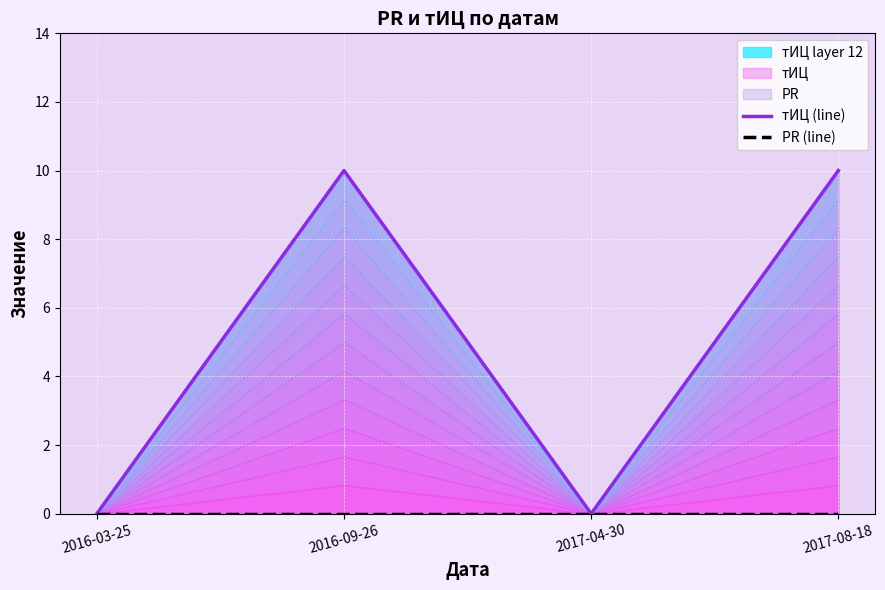

Reading left to right, extract all data points from this chart.

тИЦ (line): 0	10	0	10
PR (line): 0	0	0	0